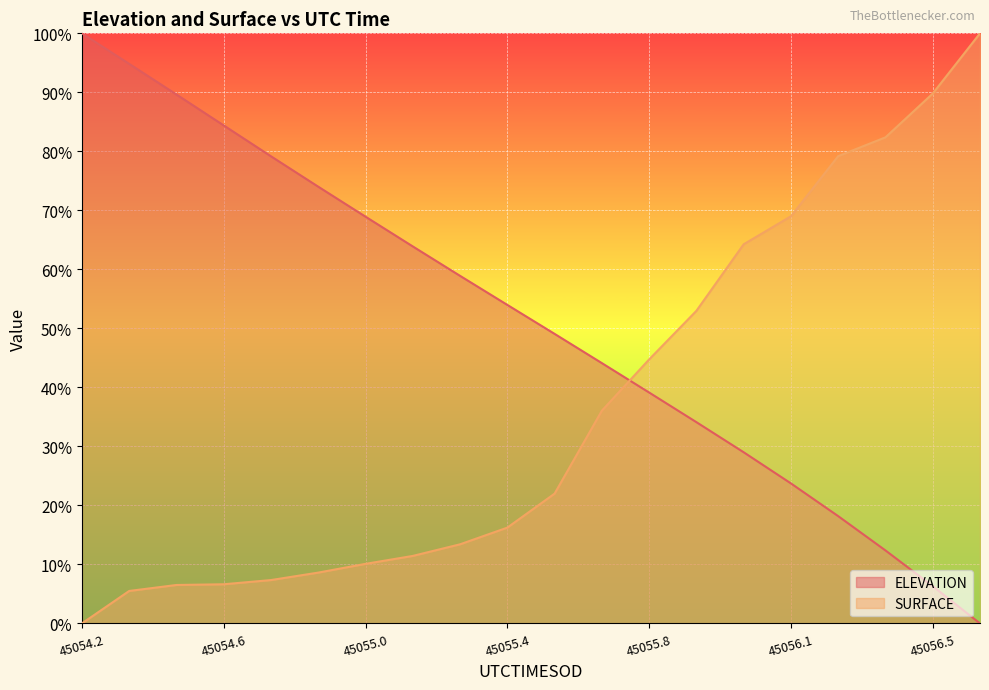

The ELEVATION series shows 79.2 at 45054.7296. True or false?

True